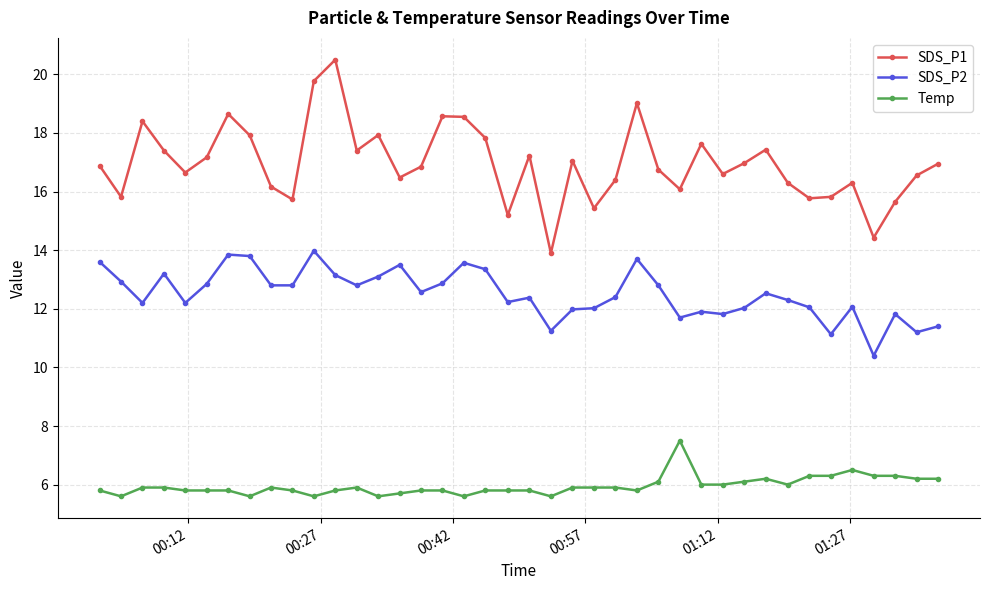

What is the average value of the SDS_P2 series?

12.5